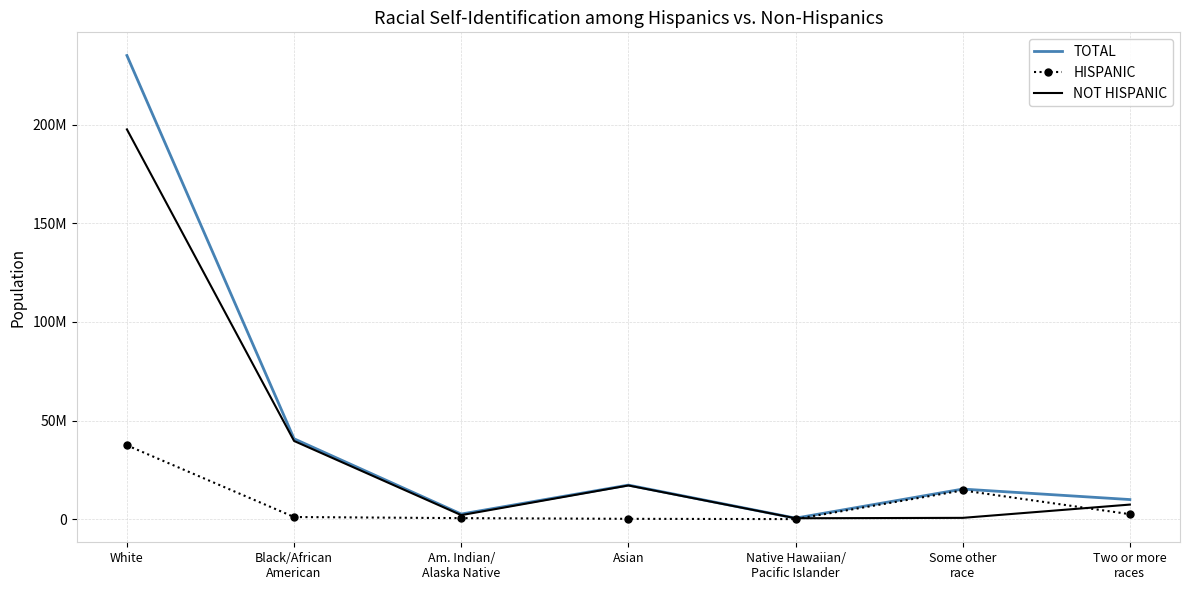

Reading left to right, extract all data points from this chart.

TOTAL: 234996564	40756105	2609176	17288974	537773	15271298	9958931
HISPANIC: 37442609	1105854	544173	191484	53639	14588850	2550168
NOT HISPANIC: 197553955	39650251	2065003	17097490	484134	682448	7408763